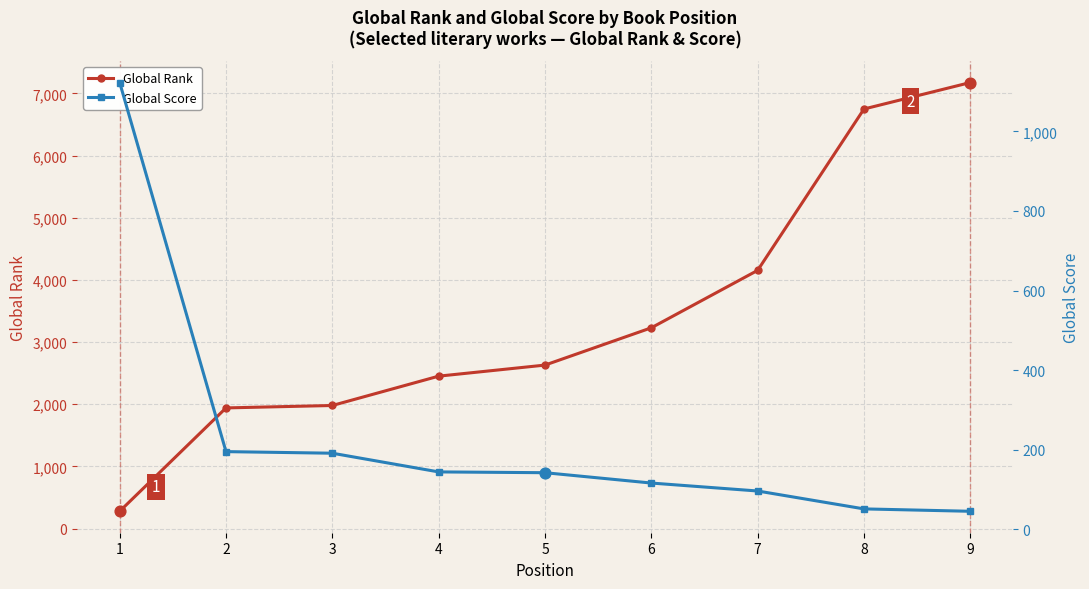

Which series has the widest spread of Y values?

Global Rank